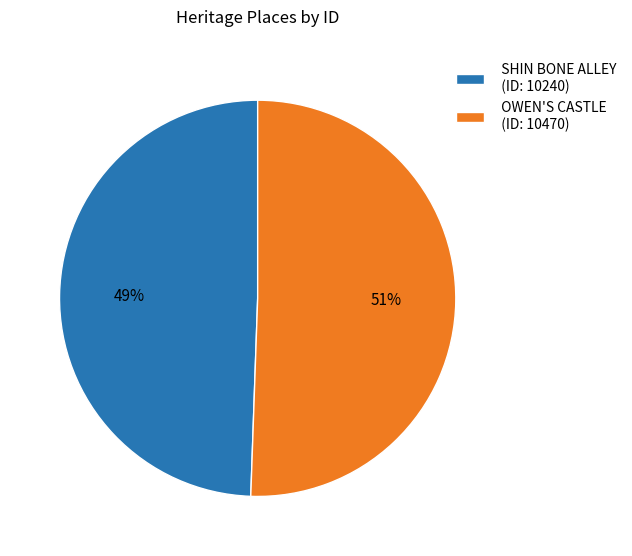

What is the majority slice?

OWEN'S CASTLE